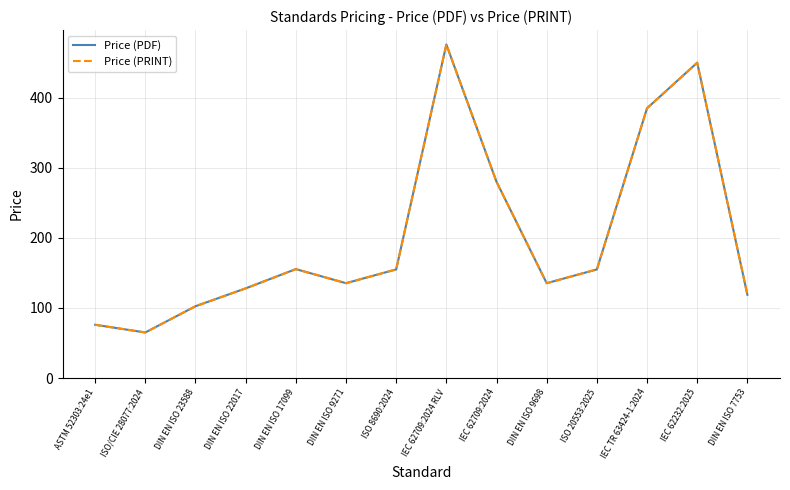

At which label does Price (PRINT) reach its minimum?

ISO/CIE 28077:2024